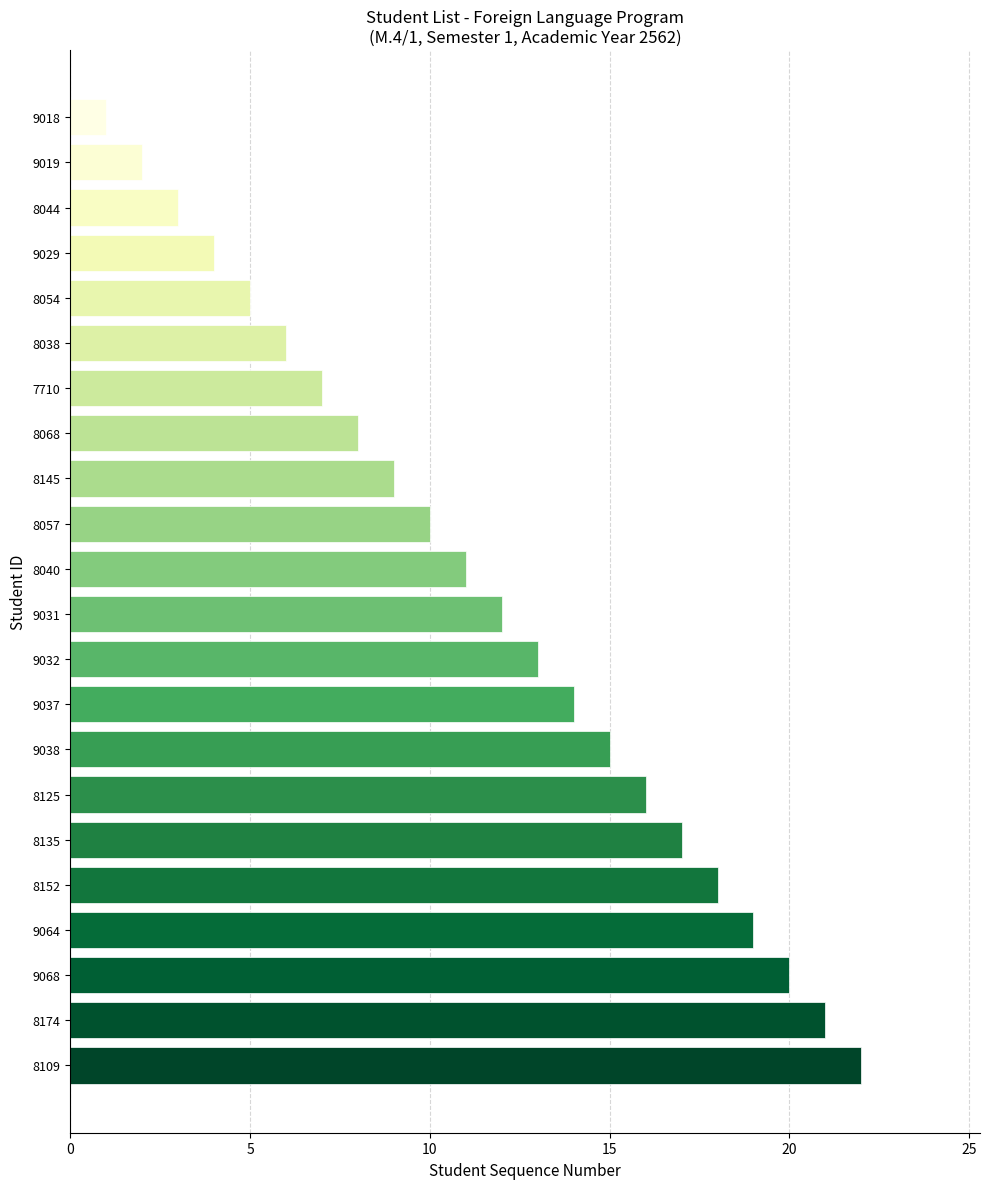

Where is the data nearest to the value 11?

8040